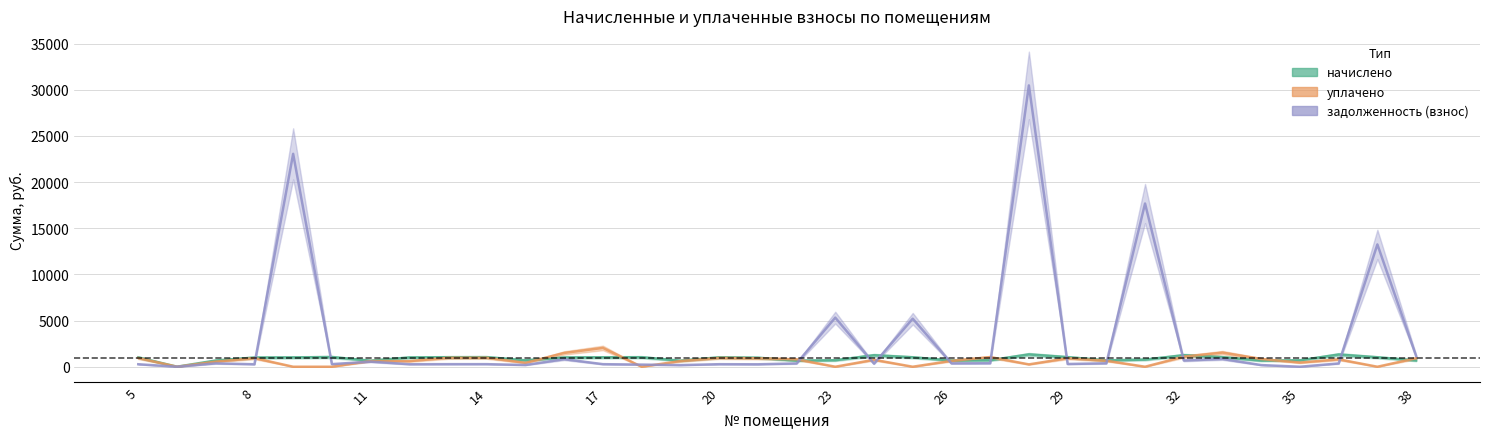

How many data points in задолженность (взнос) are less than 356?

17